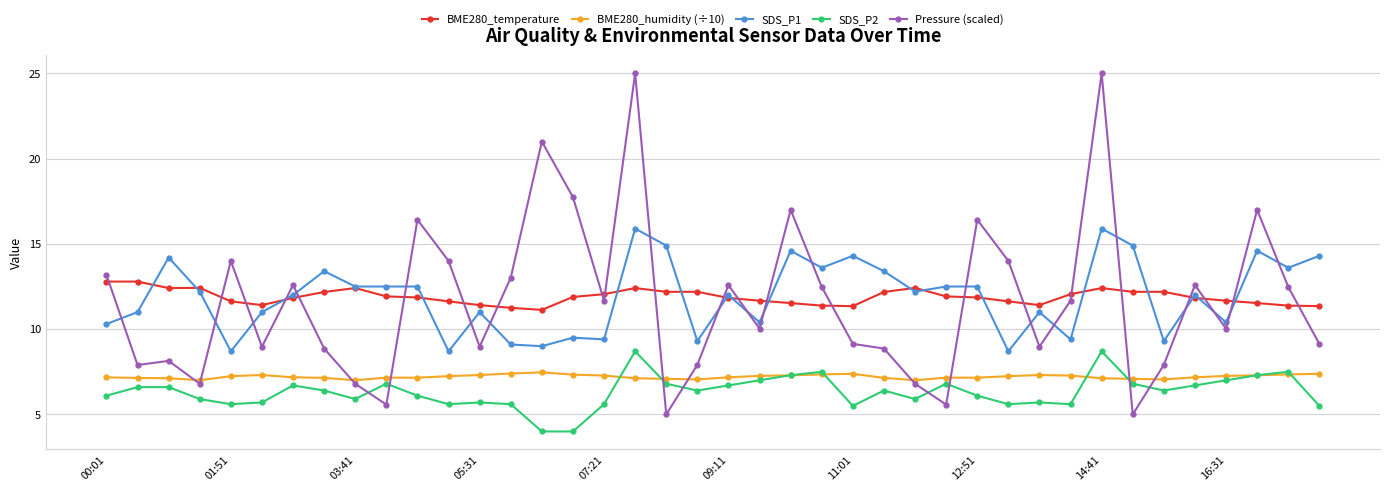

What is the lowest value of the Pressure (scaled) series?

5.0